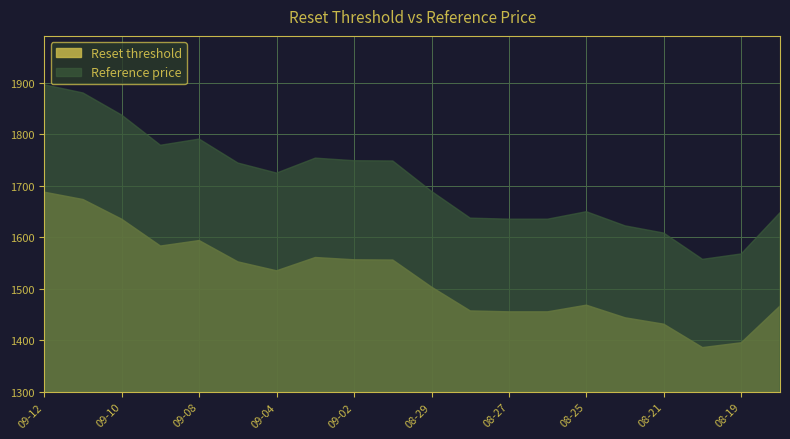

Rank the categories by Reset threshold value from highest to lowest.

2025-09-12, 2025-09-11, 2025-09-10, 2025-09-08, 2025-09-09, 2025-09-03, 2025-09-02, 2025-09-01, 2025-09-05, 2025-09-04, 2025-08-29, 2025-08-25, 2025-08-18, 2025-08-28, 2025-08-27, 2025-08-26, 2025-08-22, 2025-08-21, 2025-08-19, 2025-08-20